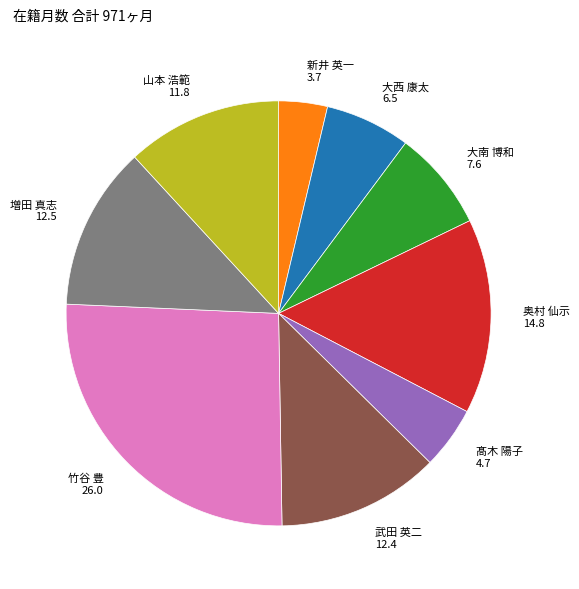

Between 奥村 仙示 14.8 and 山本 浩範 11.8, which is larger?

奥村 仙示 14.8